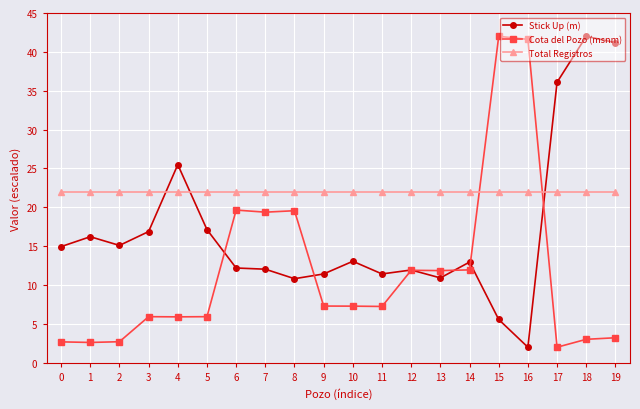

What is the difference between the maximum and second lowest values in the Stick Up (m) series?

36.4